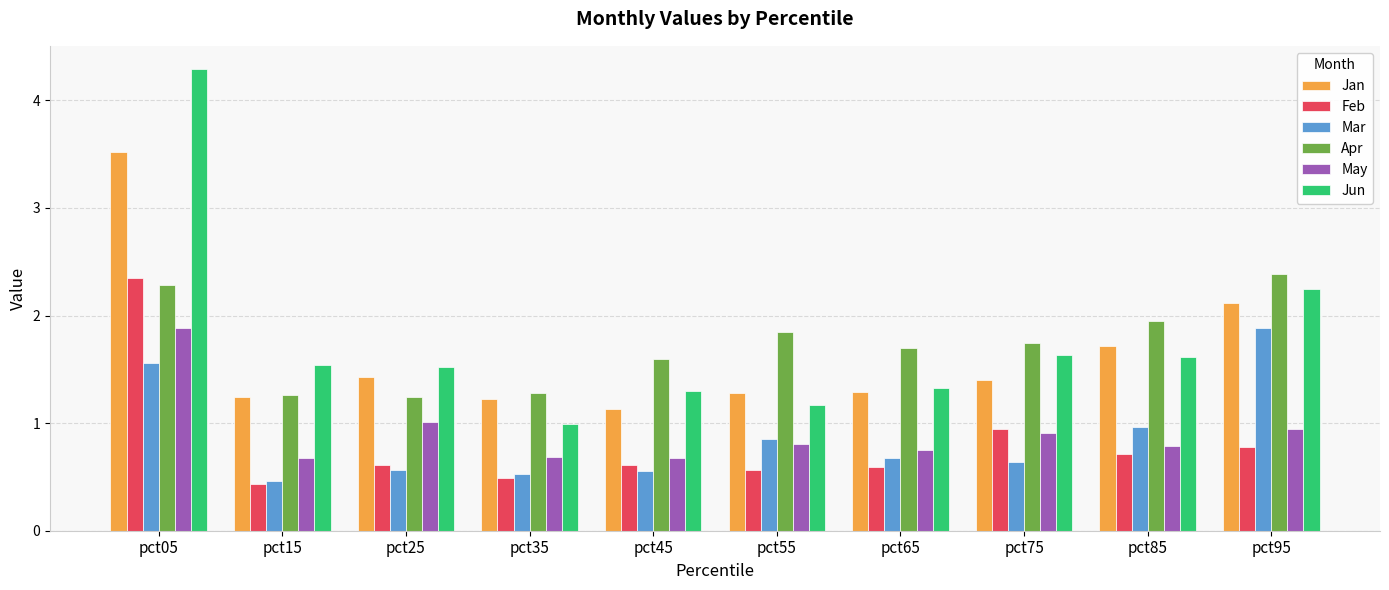

What is the sum of the Jan values at pct85 and pct95?

3.8